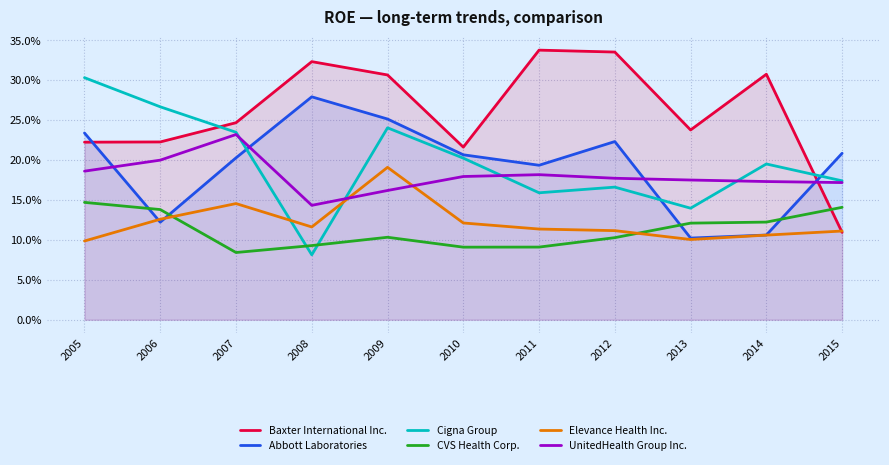

In UnitedHealth Group Inc., how many points are higher than both neighbors (excluding endpoints)?

2